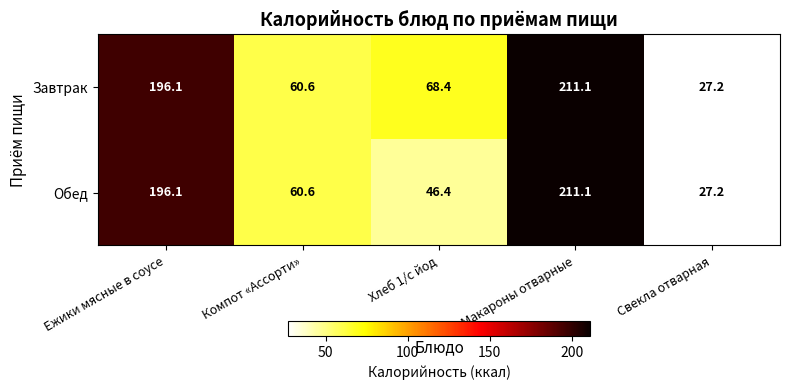

Count the number of data series in this chart.

2